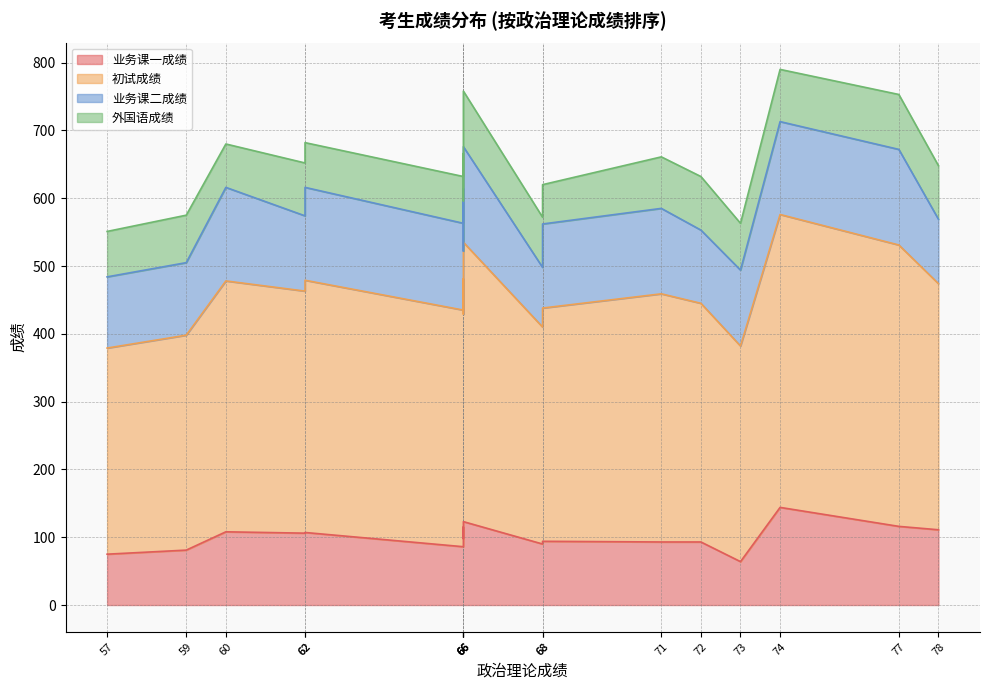

What is the difference between the maximum and minimum values in the 外国语成绩 series?

30